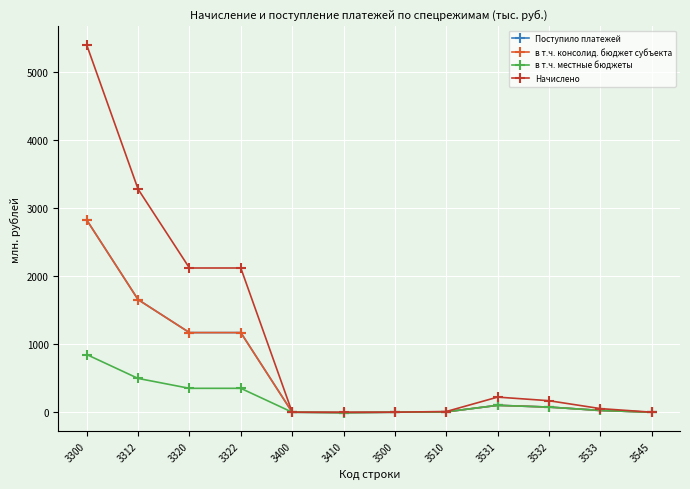

At which label does Поступило платежей reach its peak?

3300